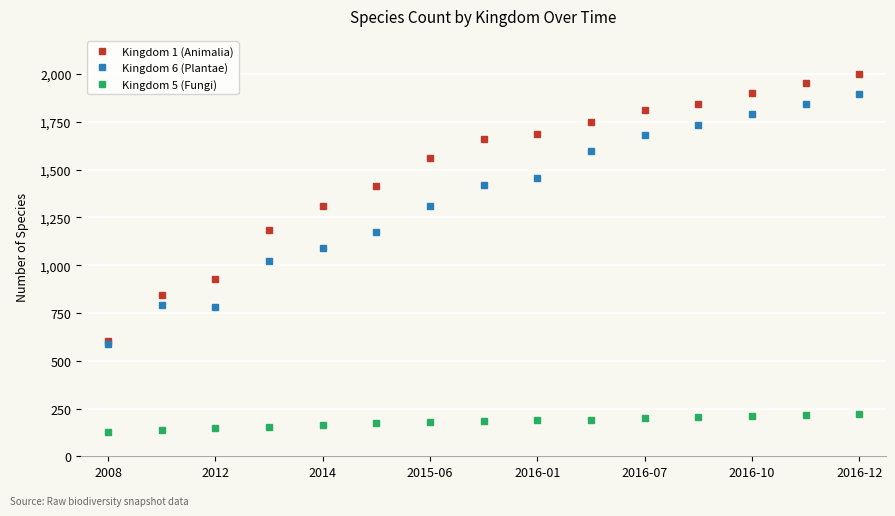

Is this an area chart (filled region under the line)?

No